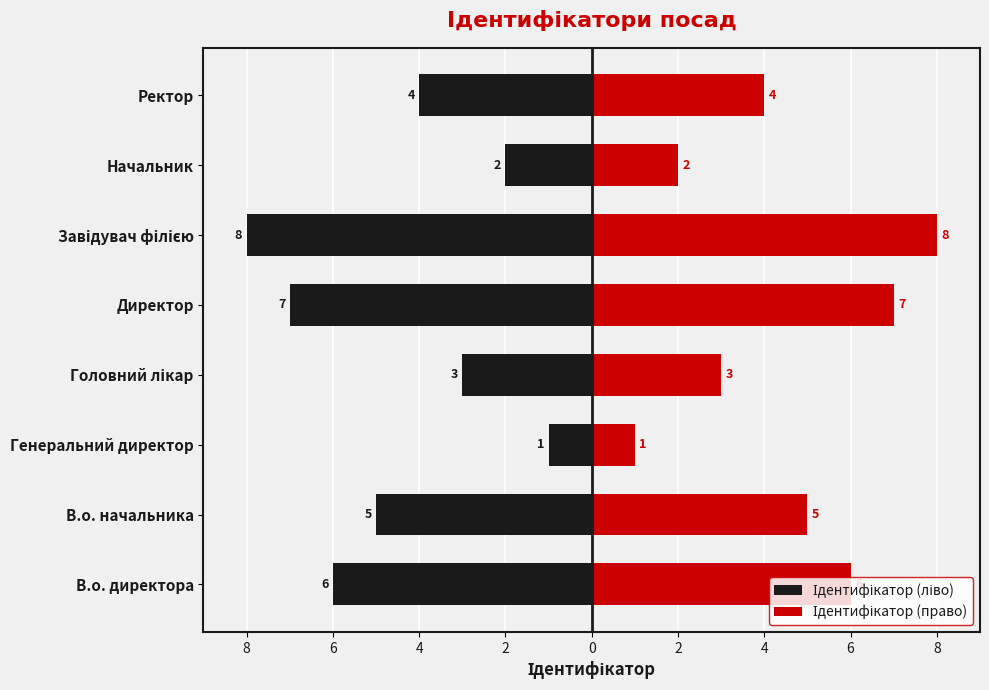

The Ідентифікатор (право) series shows 3 at В.о. директора. True or false?

False